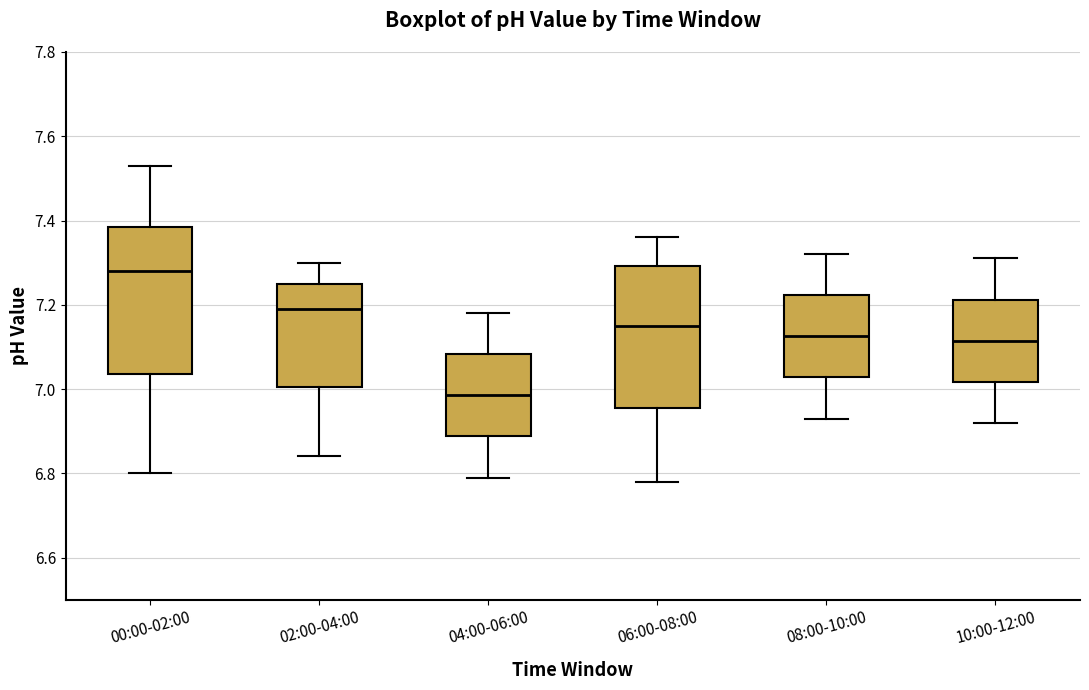

Reading left to right, read every box against the y-axis: the position of its median line, the range the box covers, and the ends of its whiskers. The values are not printed on the chart, so give them approximately, as read against the axis.

00:00-02:00: median 7.28, box 7.04 to 7.38, whiskers 6.80 to 7.54
02:00-04:00: median 7.20, box 7.00 to 7.26, whiskers 6.84 to 7.30
04:00-06:00: median 6.98, box 6.88 to 7.08, whiskers 6.80 to 7.18
06:00-08:00: median 7.16, box 6.96 to 7.30, whiskers 6.78 to 7.36
08:00-10:00: median 7.12, box 7.02 to 7.22, whiskers 6.94 to 7.32
10:00-12:00: median 7.12, box 7.02 to 7.22, whiskers 6.92 to 7.32